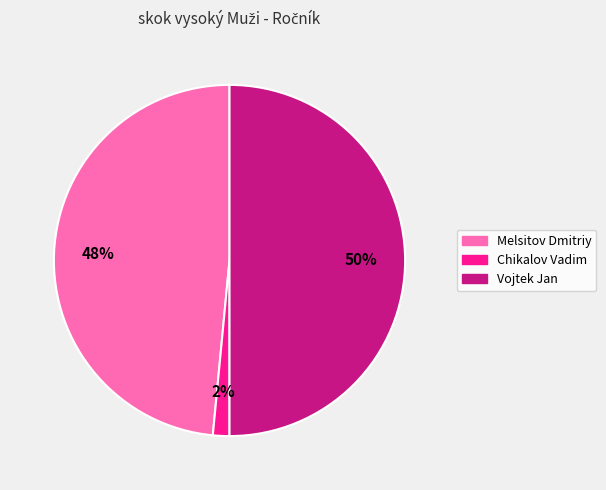

To the nearest percent, what portion does Chikalov Vadim represent?

2%